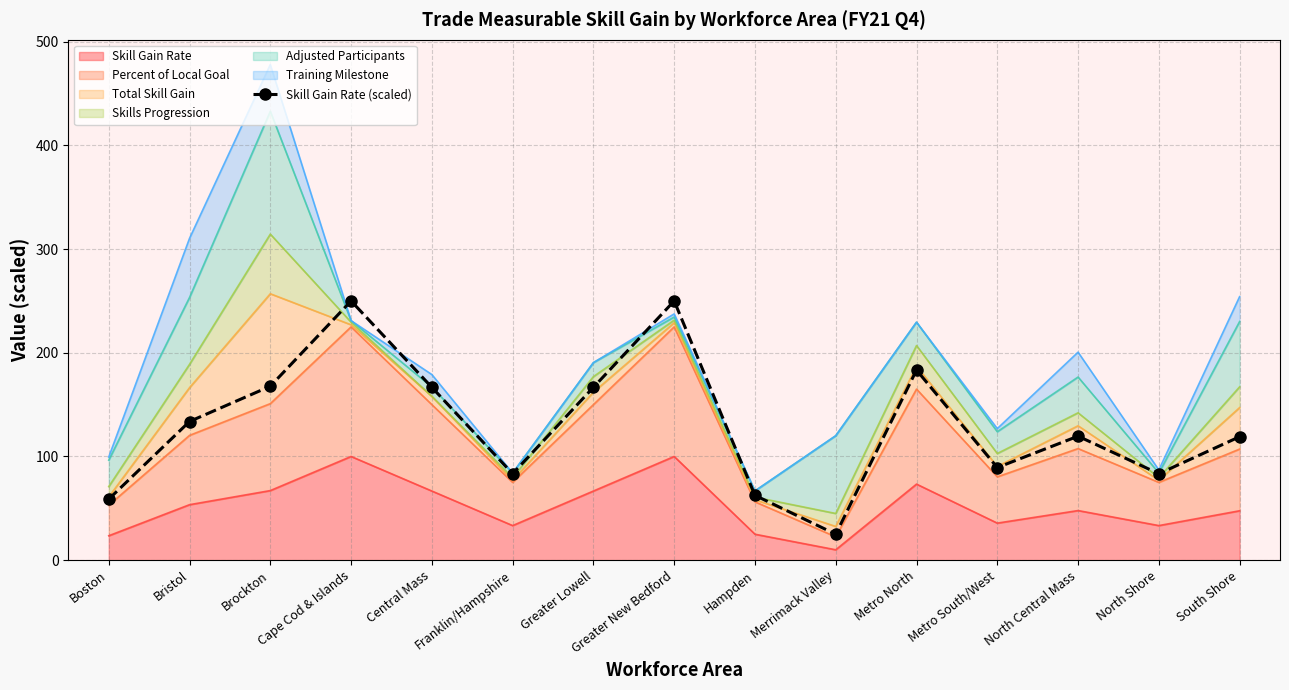

How many lines are shown in the chart?

1